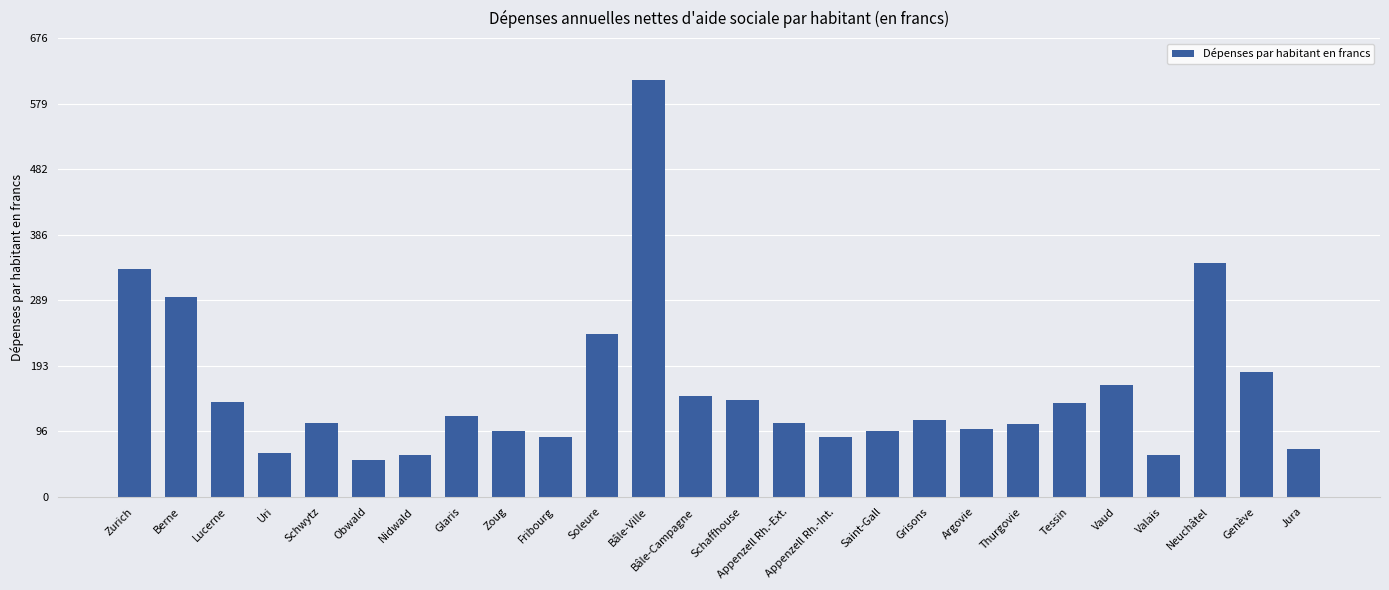

What is the label of the 15th bar from the right?

Bâle-Ville